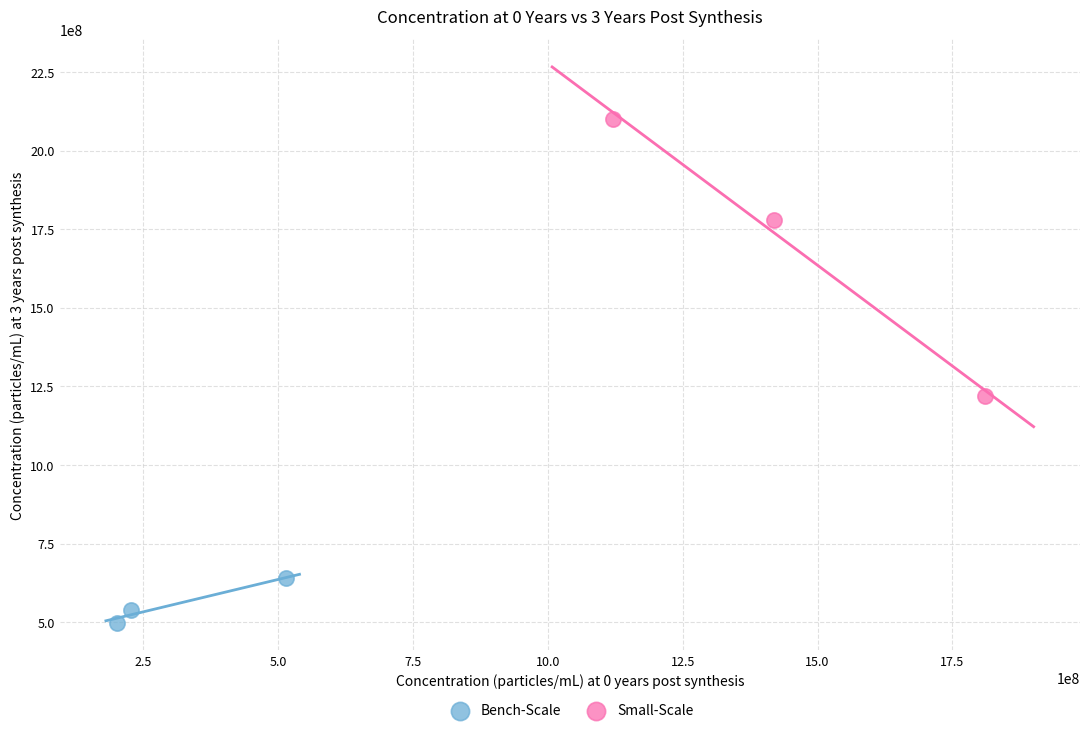

Which series reaches the minimum Y coordinate?

Bench-Scale